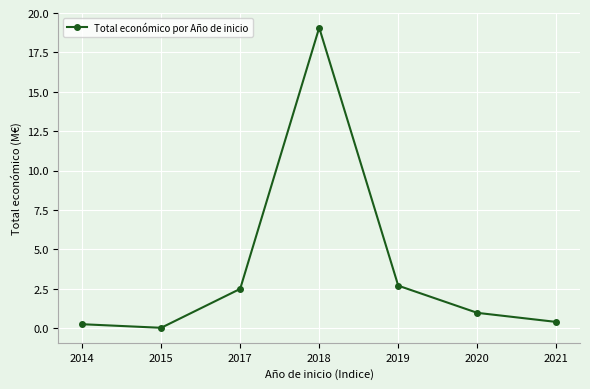

At which category does the chart reach its peak across all series?

2018